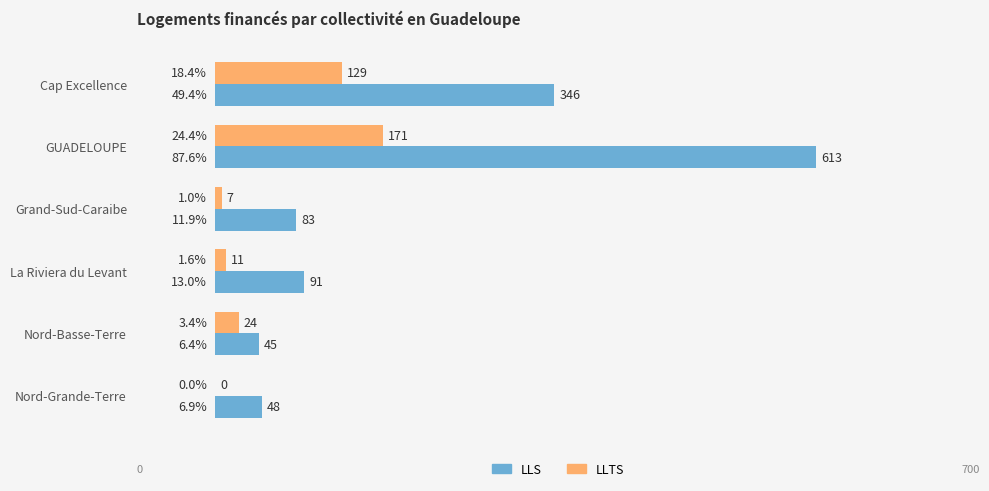

What is the maximum value shown in the chart?

613